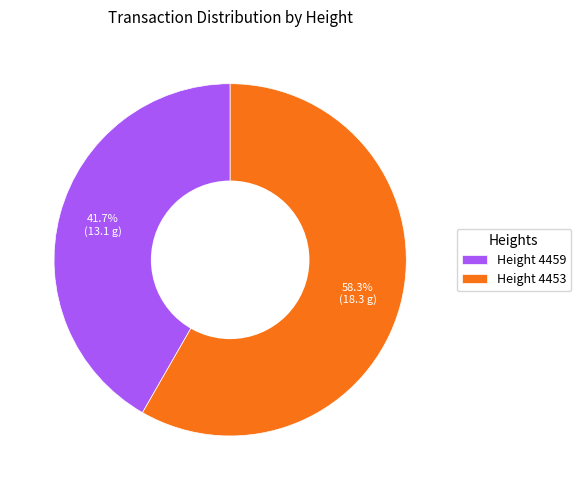

How many slices are in this pie chart?

2